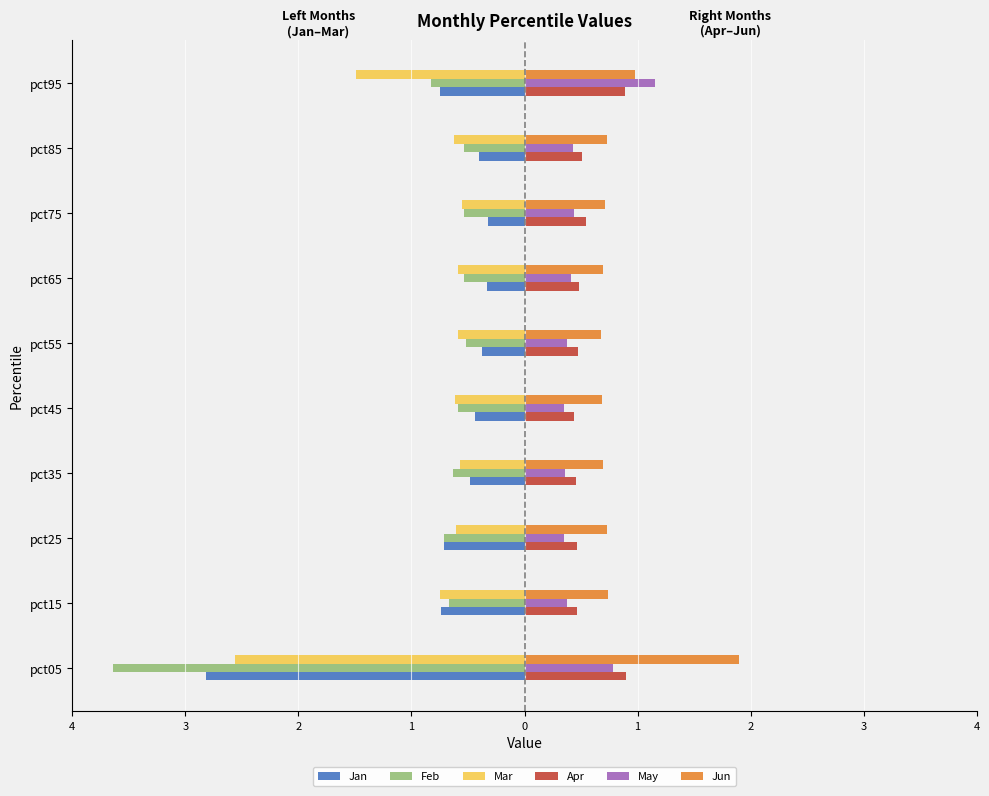

What are all the series names shown in the legend?

Jan, Feb, Mar, Apr, May, Jun